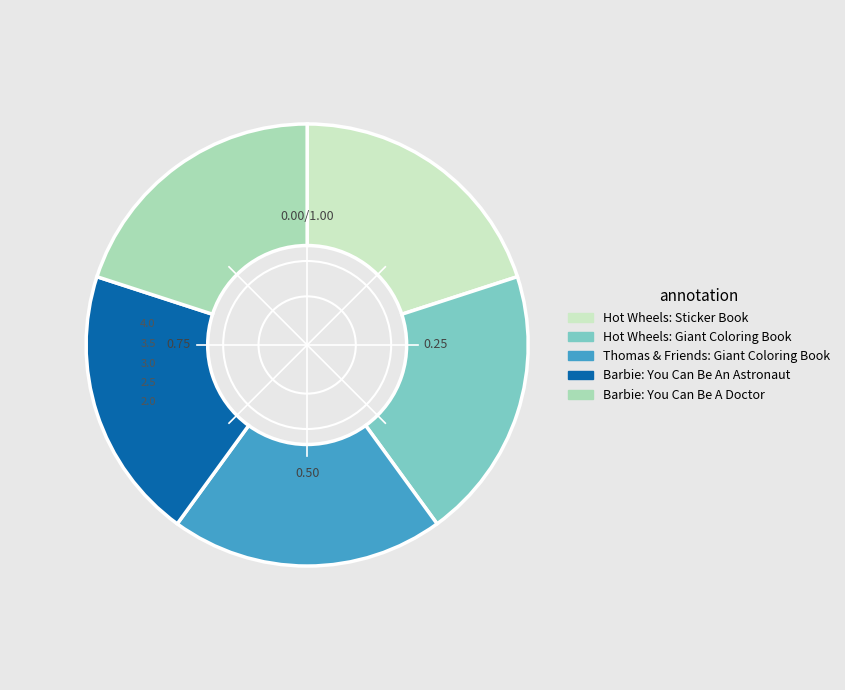

Combined, do Hot Wheels: Sticker Book and Hot Wheels: Giant Coloring Book account for over 50%?

No